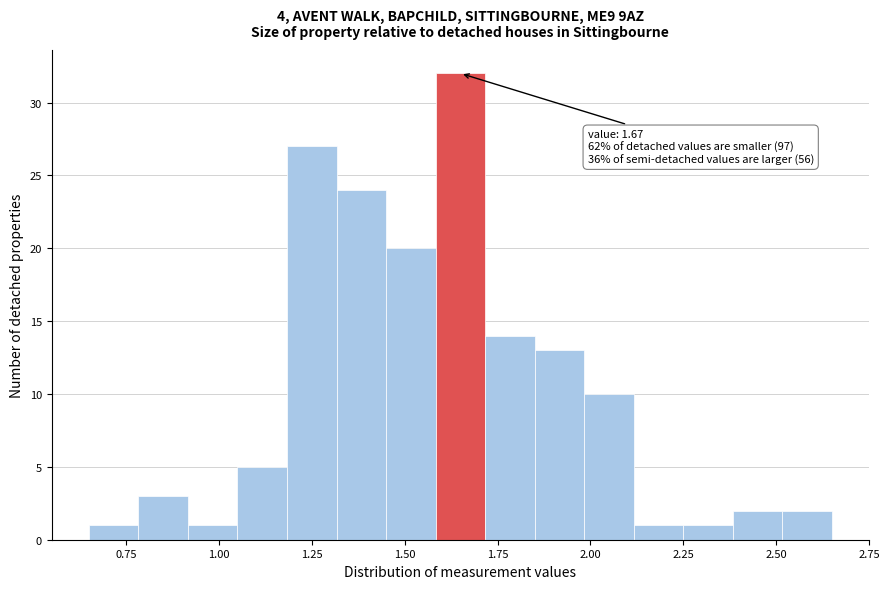

Read against the x-axis, roughly where is the centre of the tallest bar?

1.65